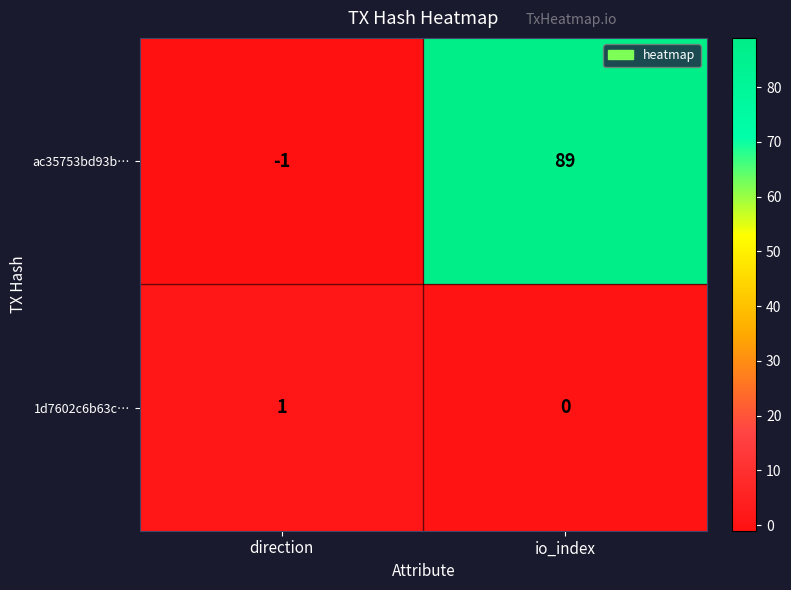

How many series are shown in this chart?

2